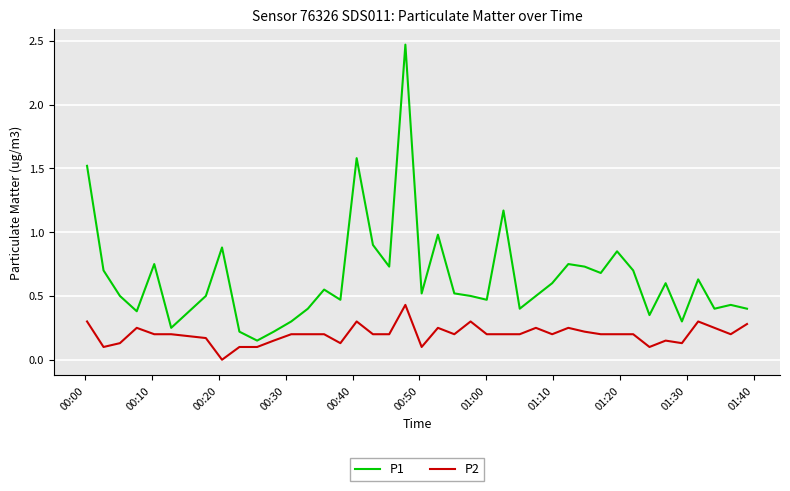

Which series has the largest range (max minus min)?

P1